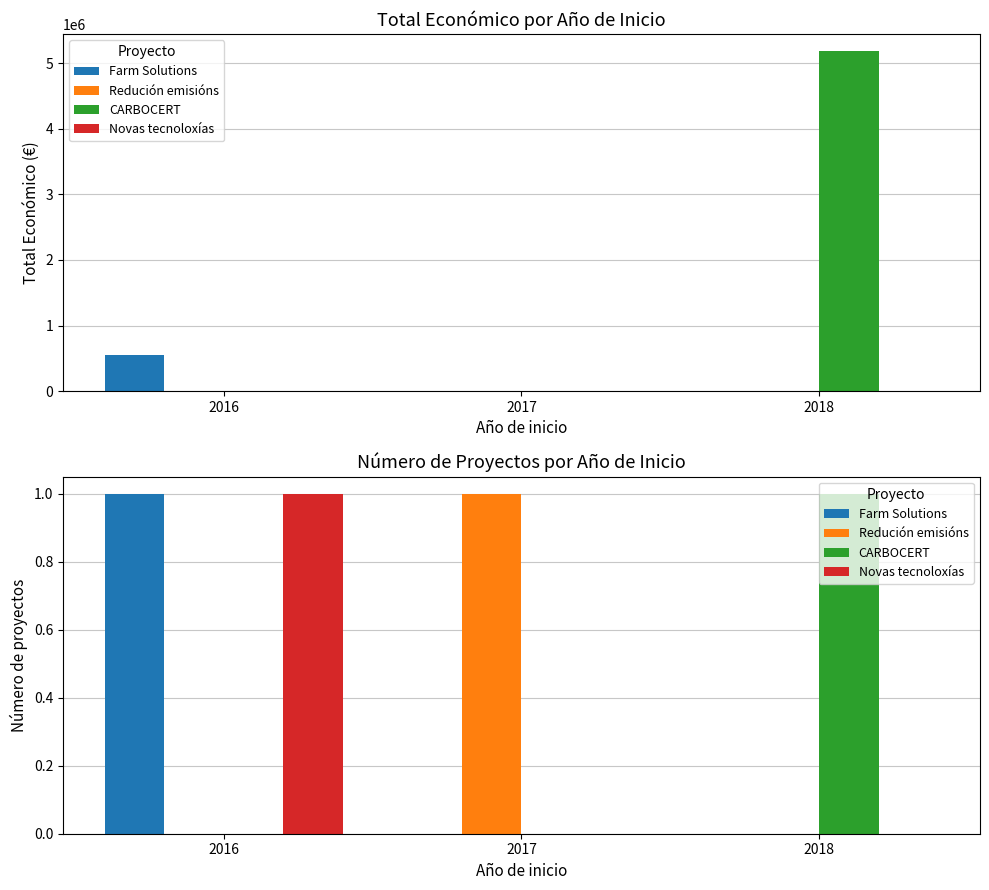

Reading right to left, what are all the values shown in this chart?

Farm Solutions: 0	0	1
Redución emisións: 0	1	0
CARBOCERT: 1	0	0
Novas tecnoloxías: 0	0	1